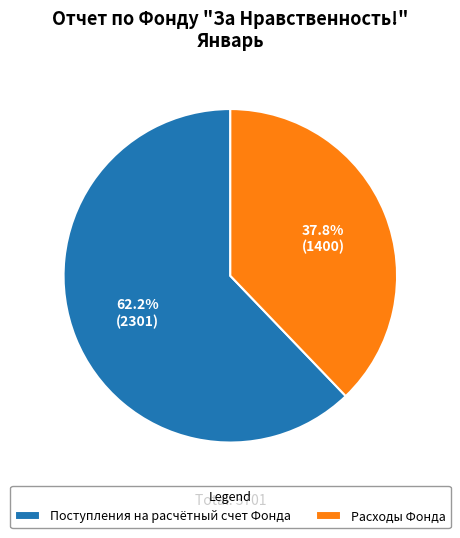

To the nearest percent, what percentage of the pie is Расходы Фонда?

38%